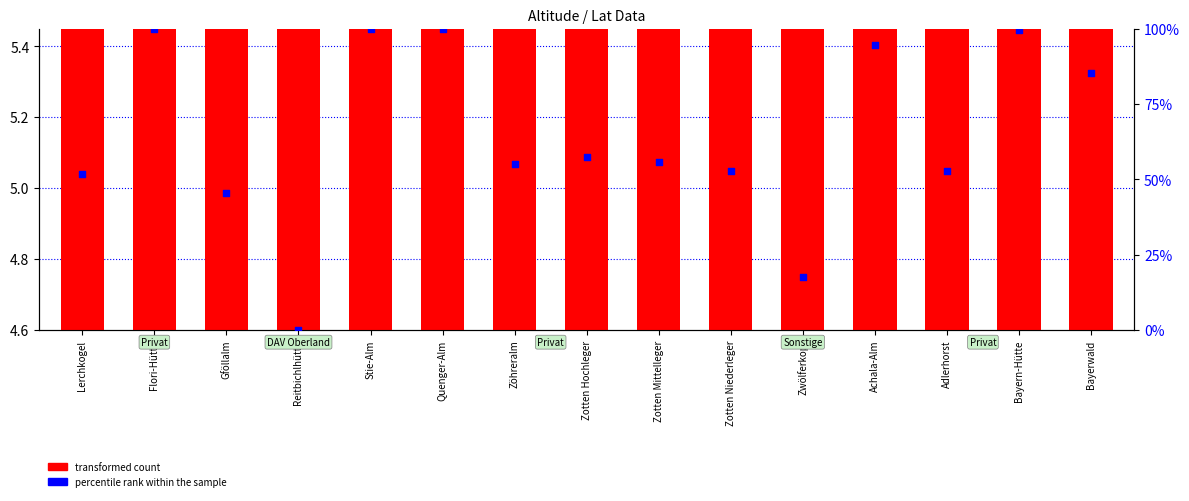

Which series has the largest total across all categories?

percentile rank within the sample